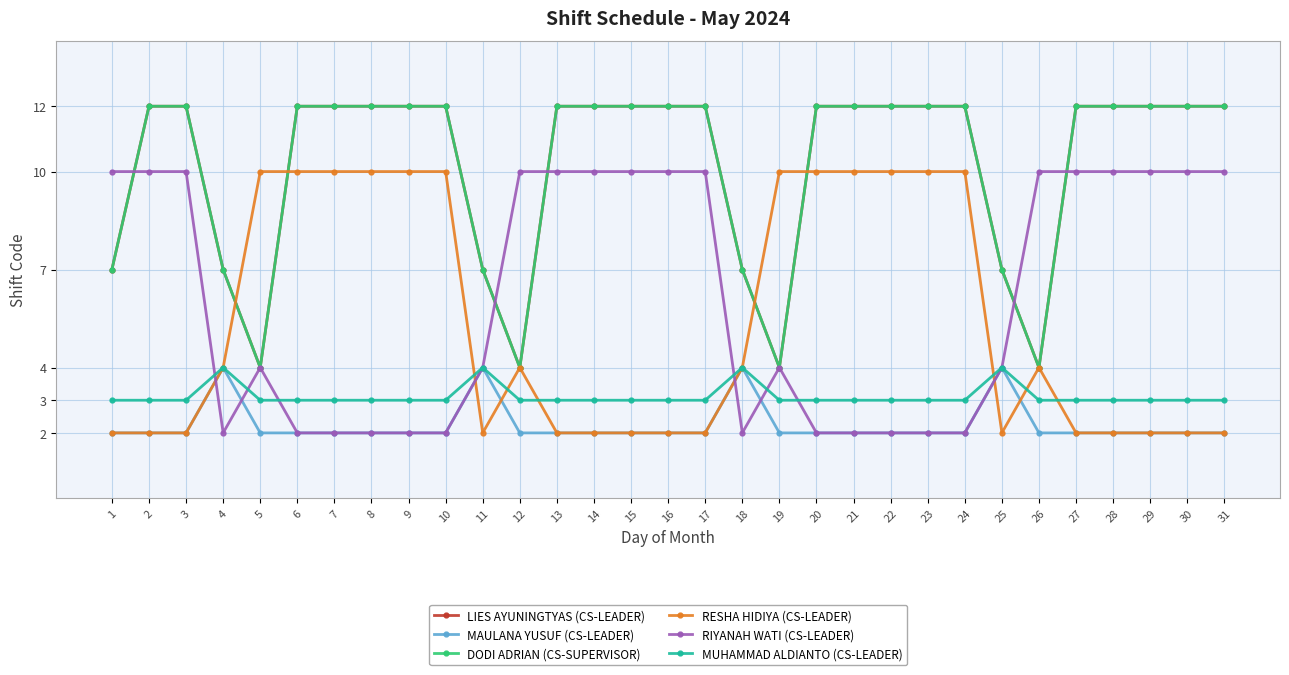

Is this an area chart (filled region under the line)?

No